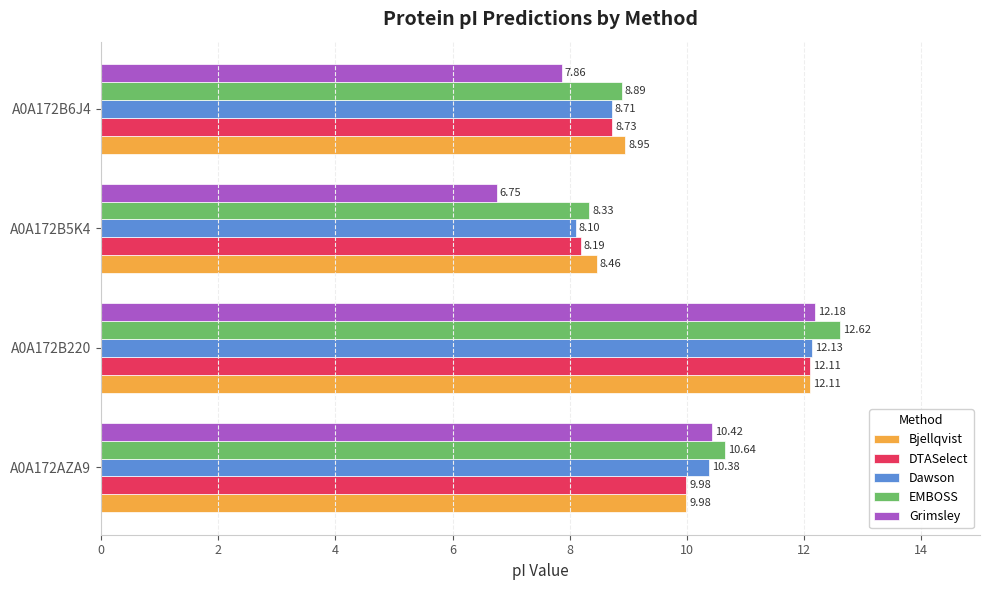

How many data points in Grimsley are less than 10?

2